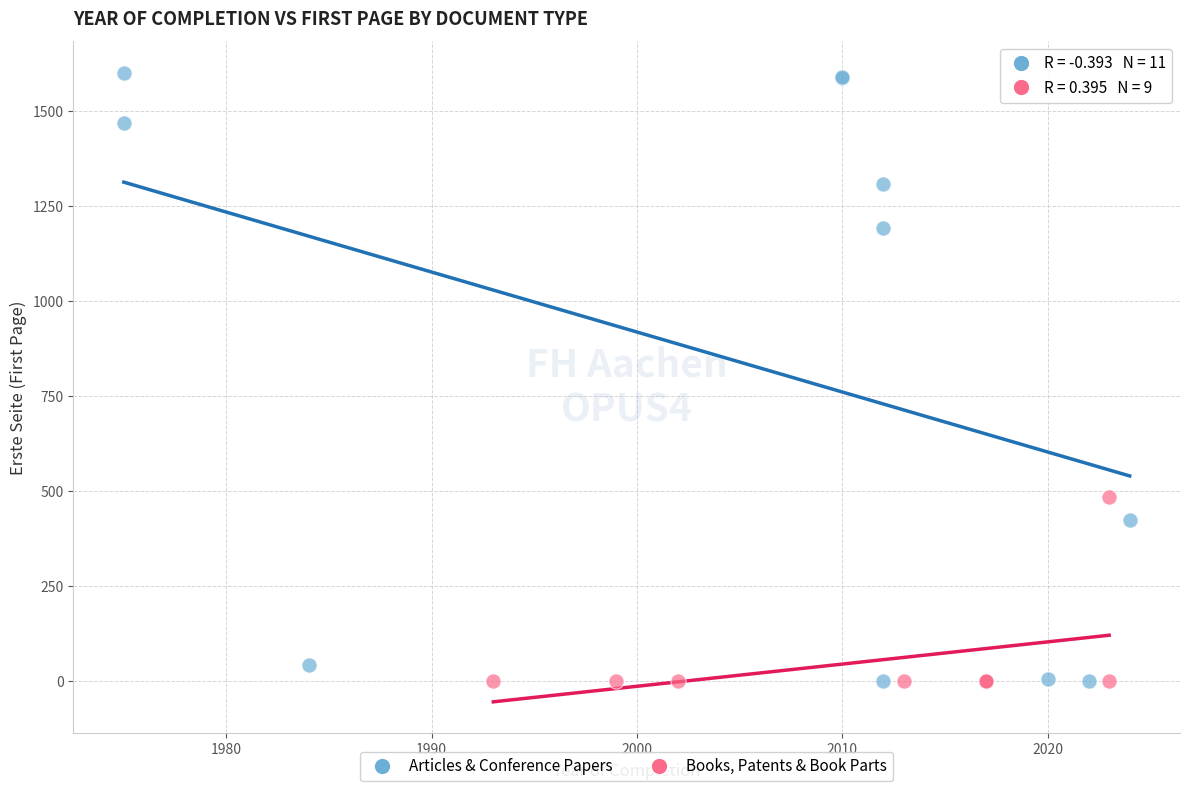

Which series has the widest spread of Y values?

Articles & Conference Papers